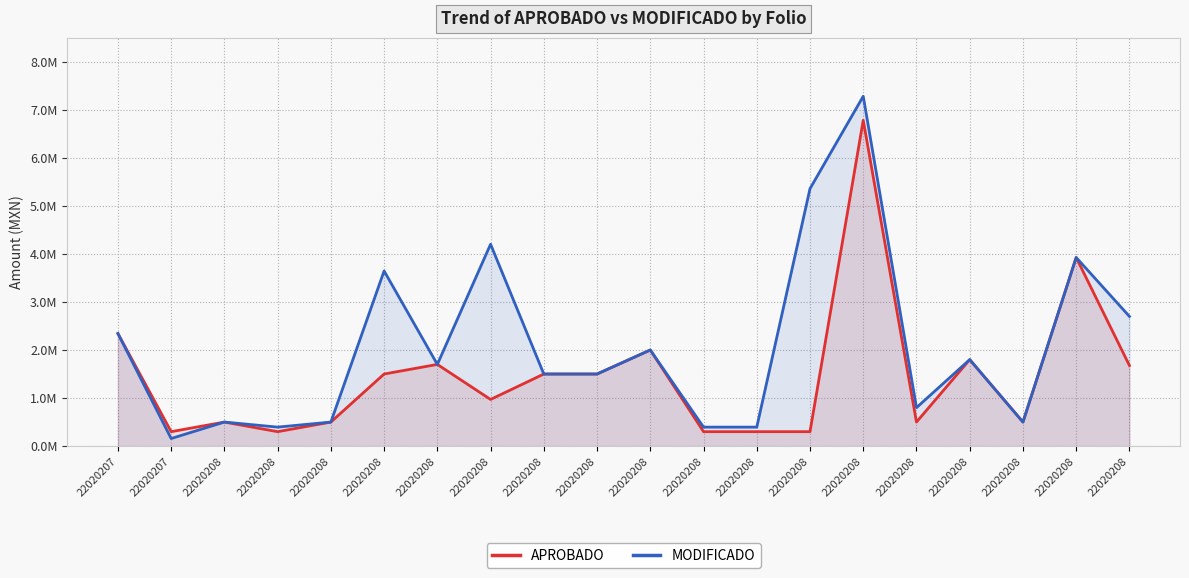

Reading right to left, list all the values displayed in this chart.

APROBADO: 1676999.7	3925000.0	500000.0	1800000.0	500000.0	6780900.0	300000.0	300000.0	300000.0	2000000.0	1500000.0	1500000.0	970799.9	1700000.0	1500000.0	500000.0	300000.0	500000.0	300000.0	2342700.0
MODIFICADO: 2698789.8	3925000.0	500000.0	1800000.0	800000.0	7280900.0	5357400.1	395000.0	395000.0	2000000.0	1500000.0	1500000.0	4201119.0	1700000.0	3644629.8	500000.0	395000.0	500000.0	157500.0	2342700.0